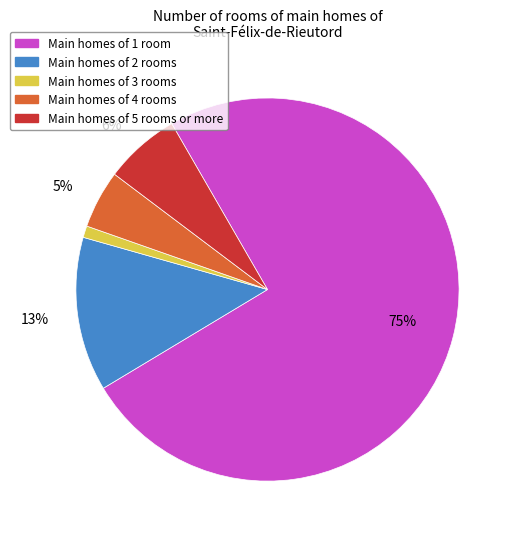

To the nearest percent, what portion does Main homes of 2 rooms represent?

13%